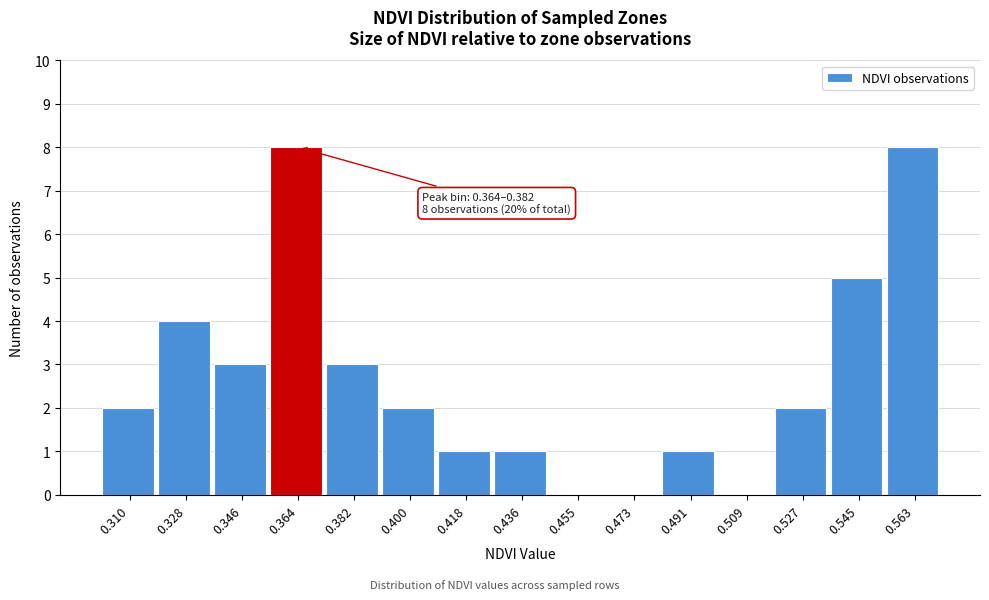

Reading left to right, transcribe all the data shown in this chart.

0.310=2	0.328=4	0.346=3	0.364=8	0.382=3	0.400=2	0.418=1	0.436=1	0.455=0	0.473=0	0.491=1	0.509=0	0.527=2	0.545=5	0.563=8